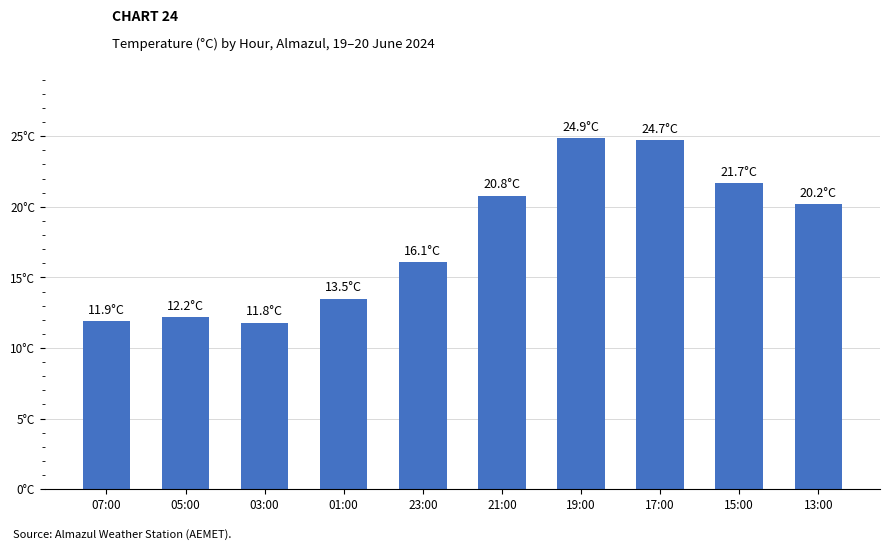

Rank the categories by value from highest to lowest.

19:00, 17:00, 15:00, 21:00, 13:00, 23:00, 01:00, 05:00, 07:00, 03:00